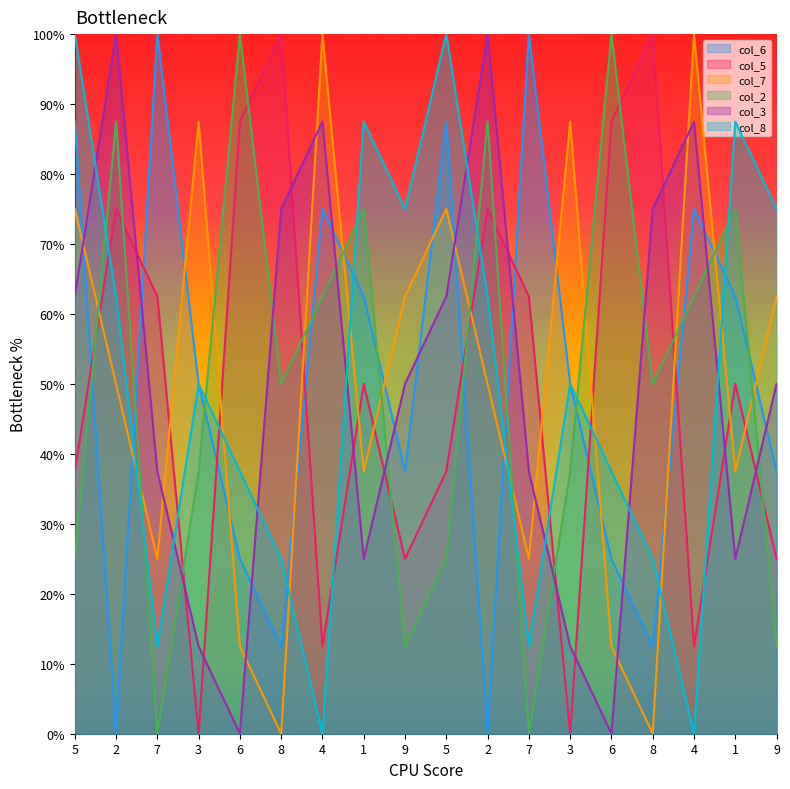

True or false: col_7 has a value of 67.0 at 2.

False